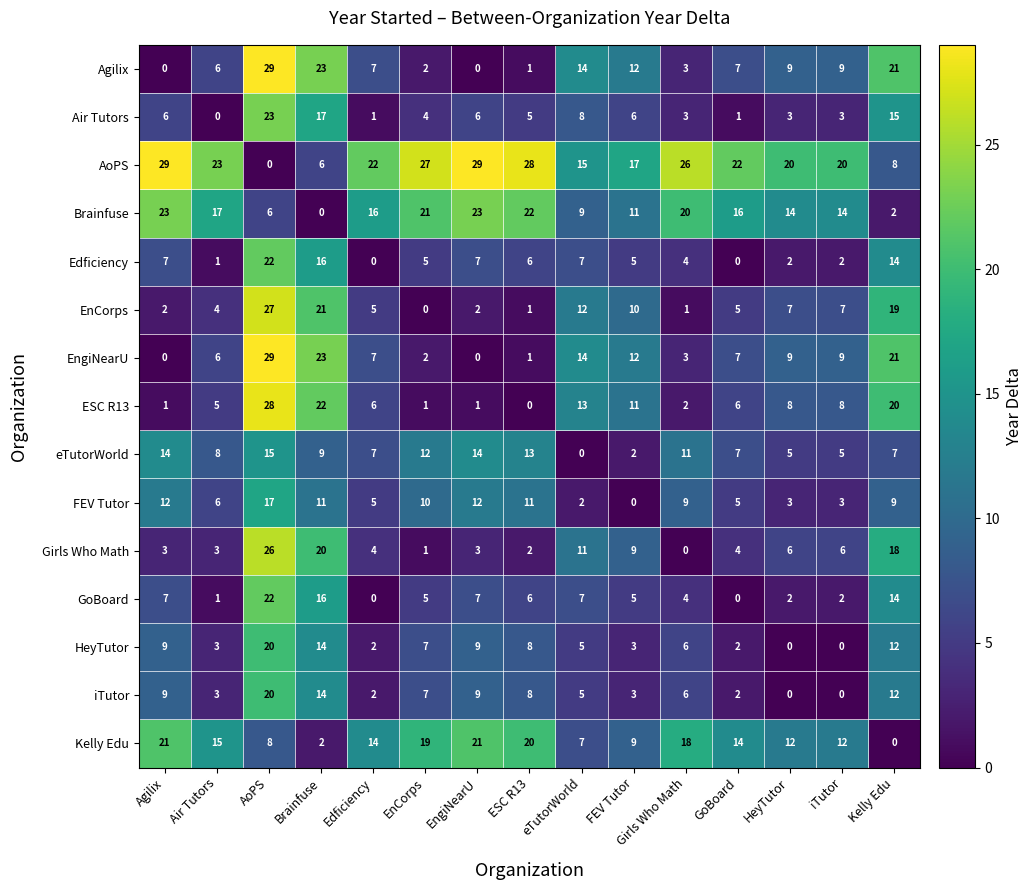

What is the difference between the AoPS values at EnCorps and iTutor?

7